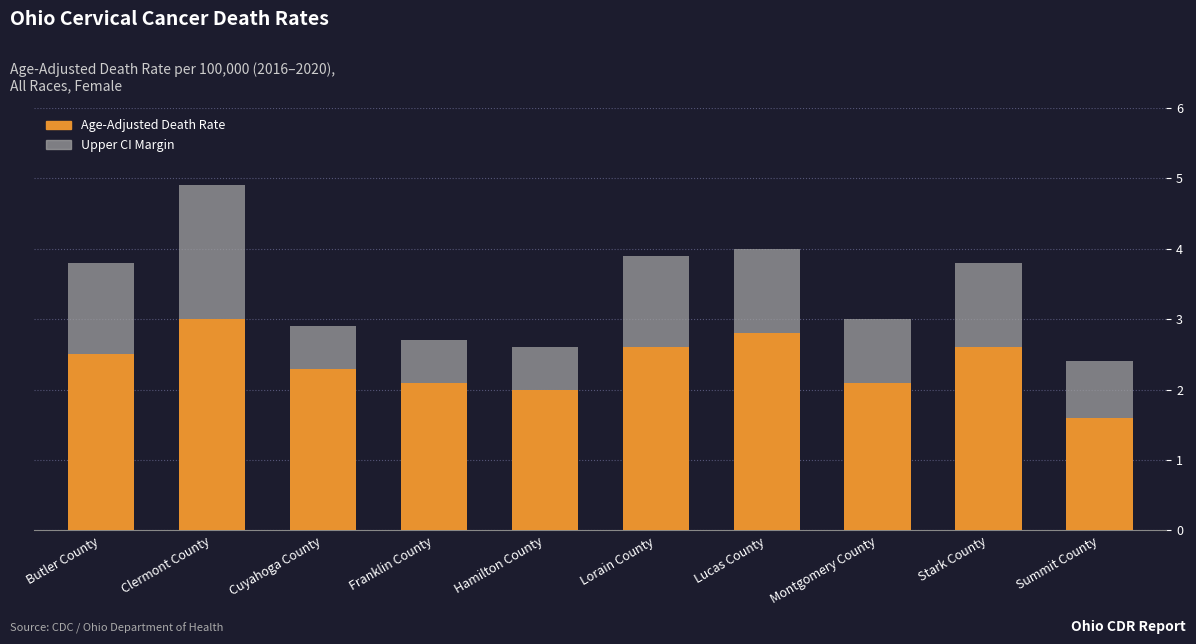

At which category is the sum across all series the highest?

Clermont County